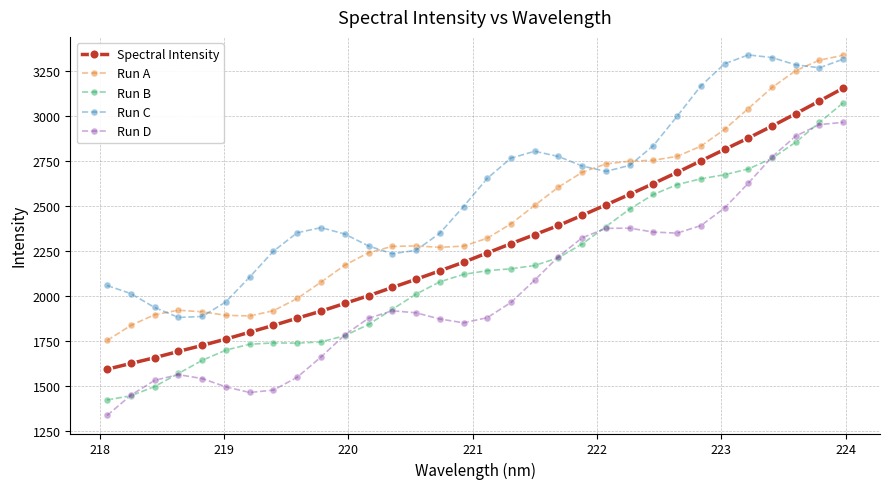

At how many categories does at least one series exceed 2829?

9